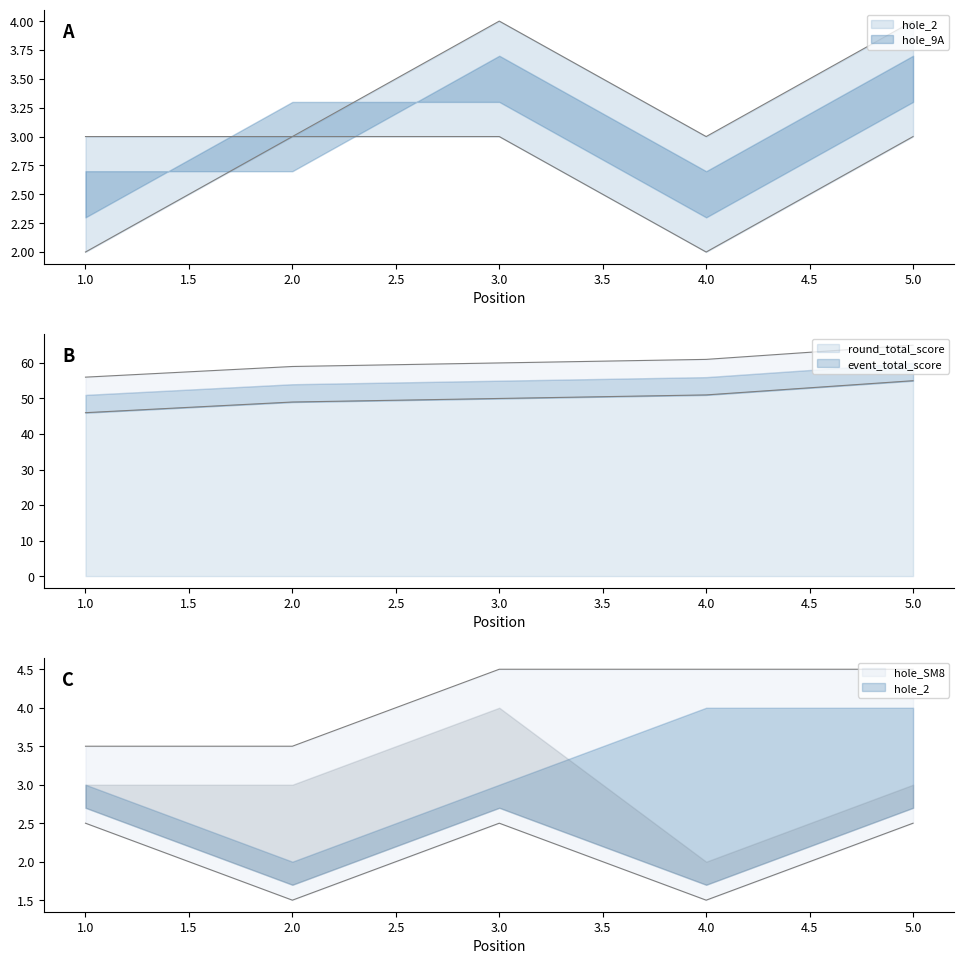

What are all the series names shown in the legend?

event_total_score, round_total_score, hole_2, hole_SM8, hole_9A